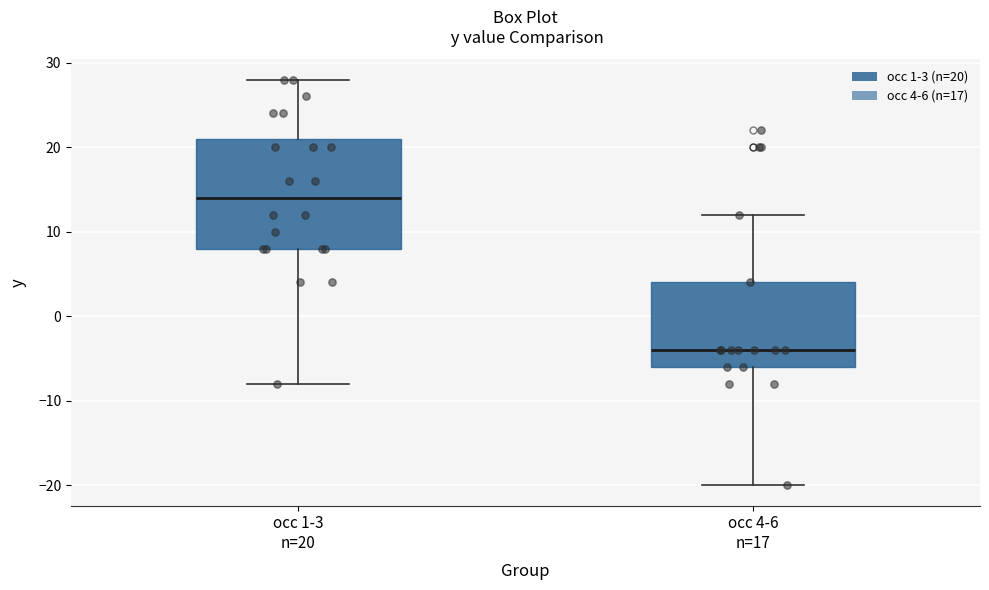

Reading left to right, read every box against the y-axis: the position of its median line, the range the box covers, and the ends of its whiskers. The values are not printed on the chart, so give them approximately, as read against the axis.

occ 1-3 n=20: median 14, box 8 to 21, whiskers -8 to 28
occ 4-6 n=17: median -4, box -6 to 4, whiskers -20 to 12